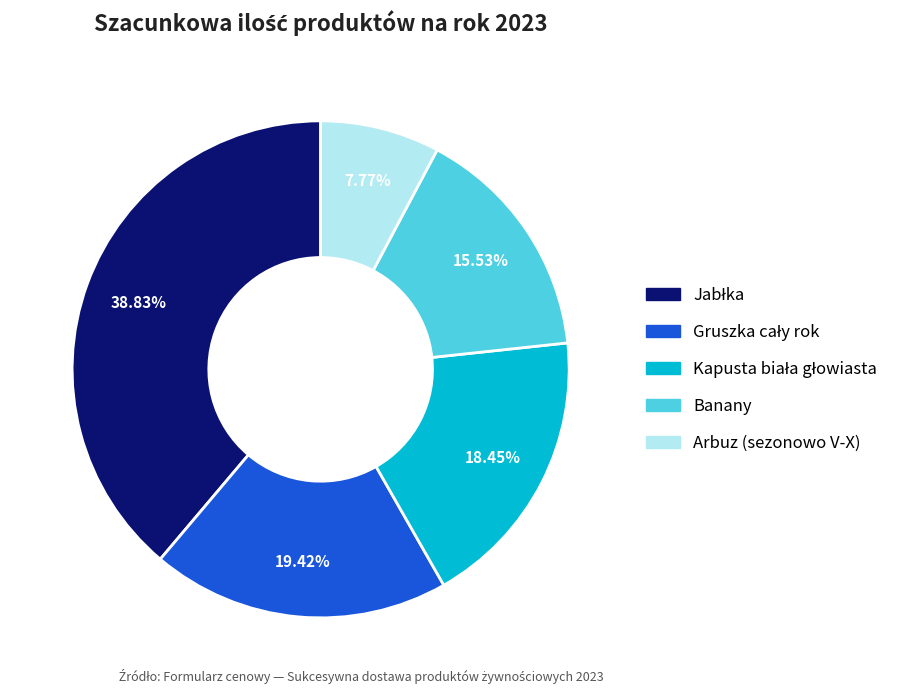

Approximately how many times larger is the value at Banany compared to Arbuz (sezonowo V-X)?

2.0